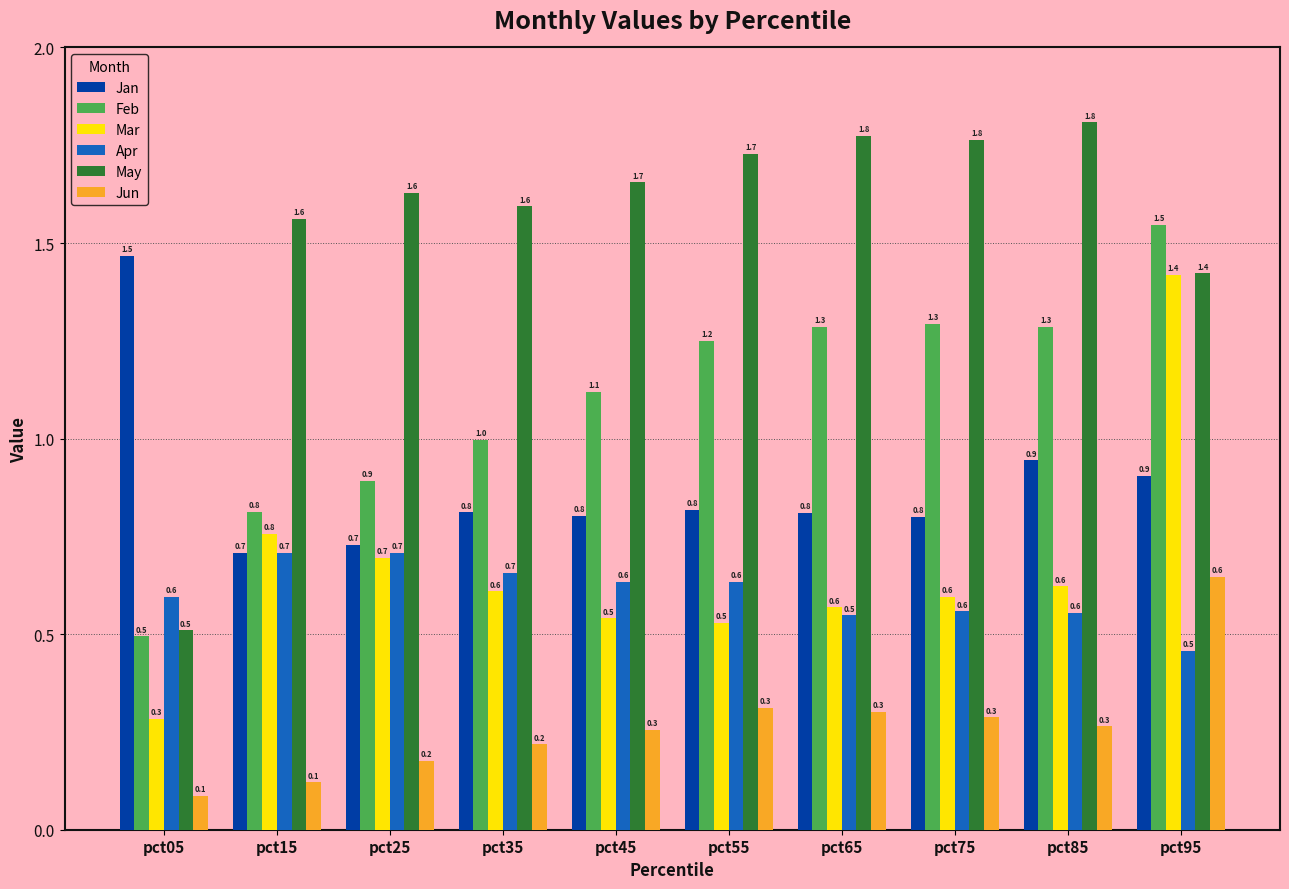

True or false: Apr has a value of 0.7 at pct35.

True